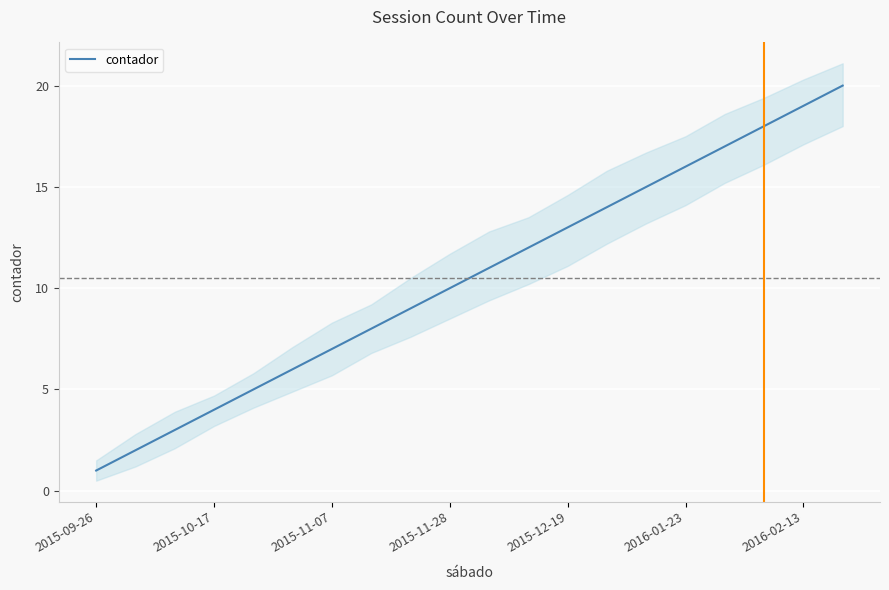

What is the average value?

10